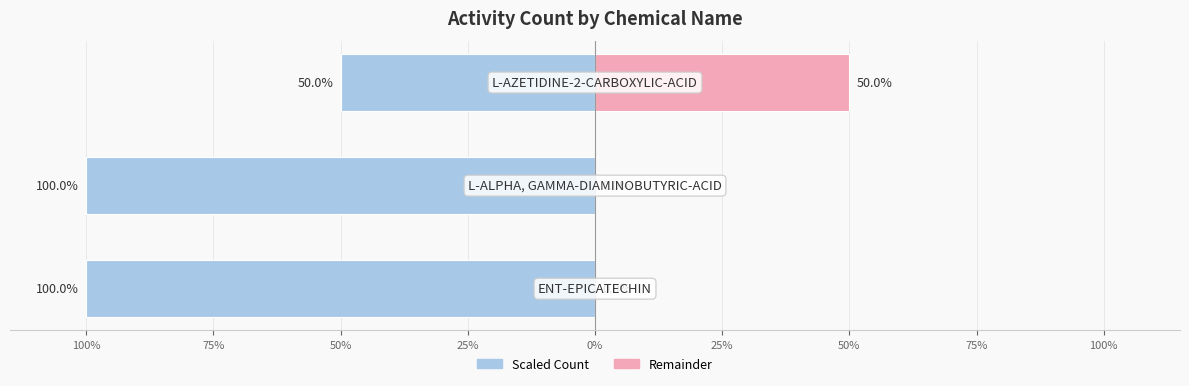

The Remainder series shows 17 at 75%. True or false?

False